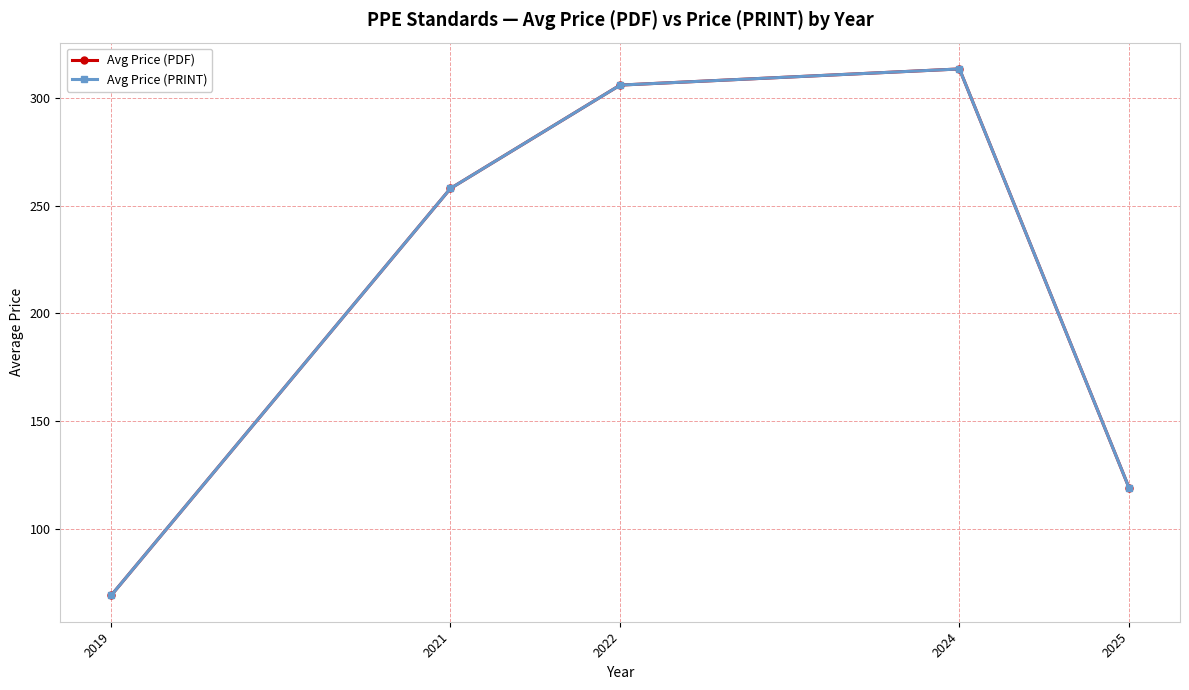

What is the minimum value shown in the chart?

69.0